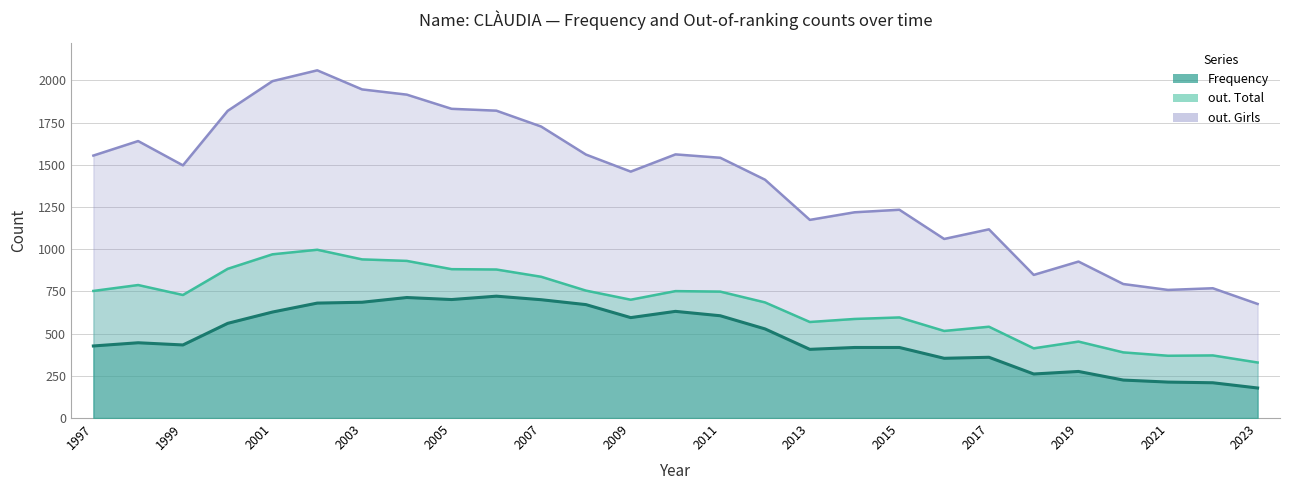

At how many categories does at least one series exceed 1374?

16